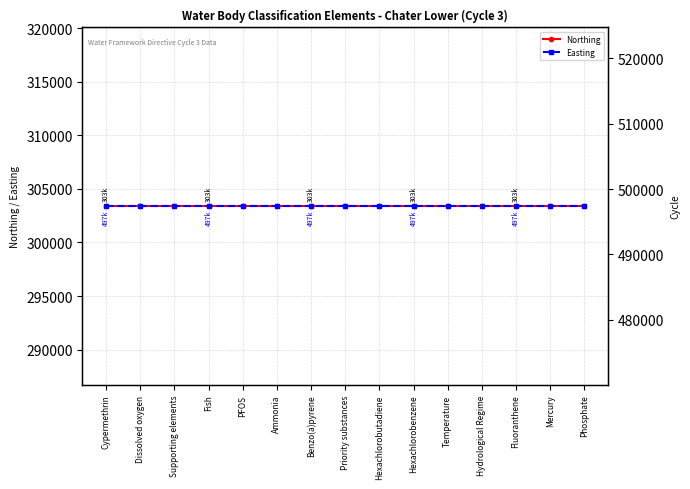

Is it true that Northing equals 186102 at Hexachlorobutadiene?

False